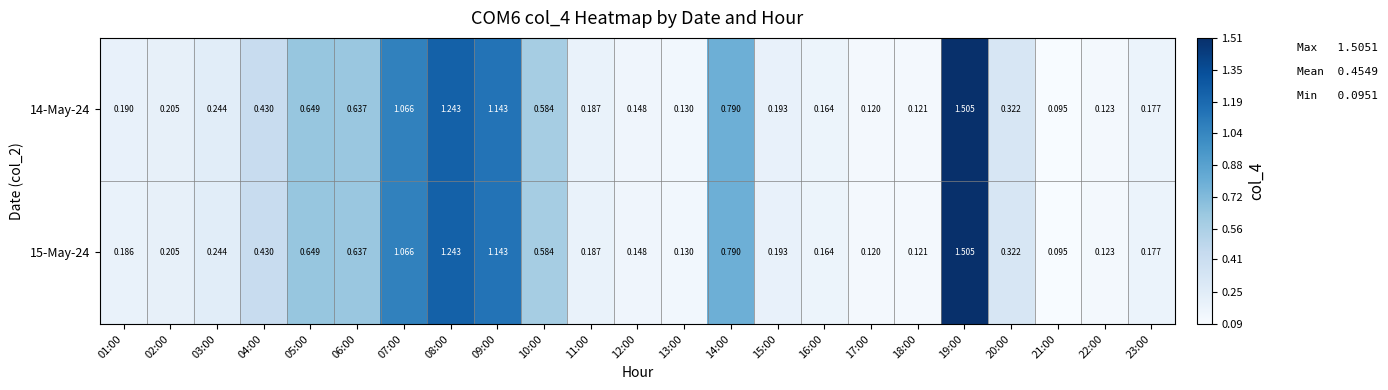

Is the value of 14-May-24 at 08:00 greater than the value of 15-May-24 at 06:00?

Yes